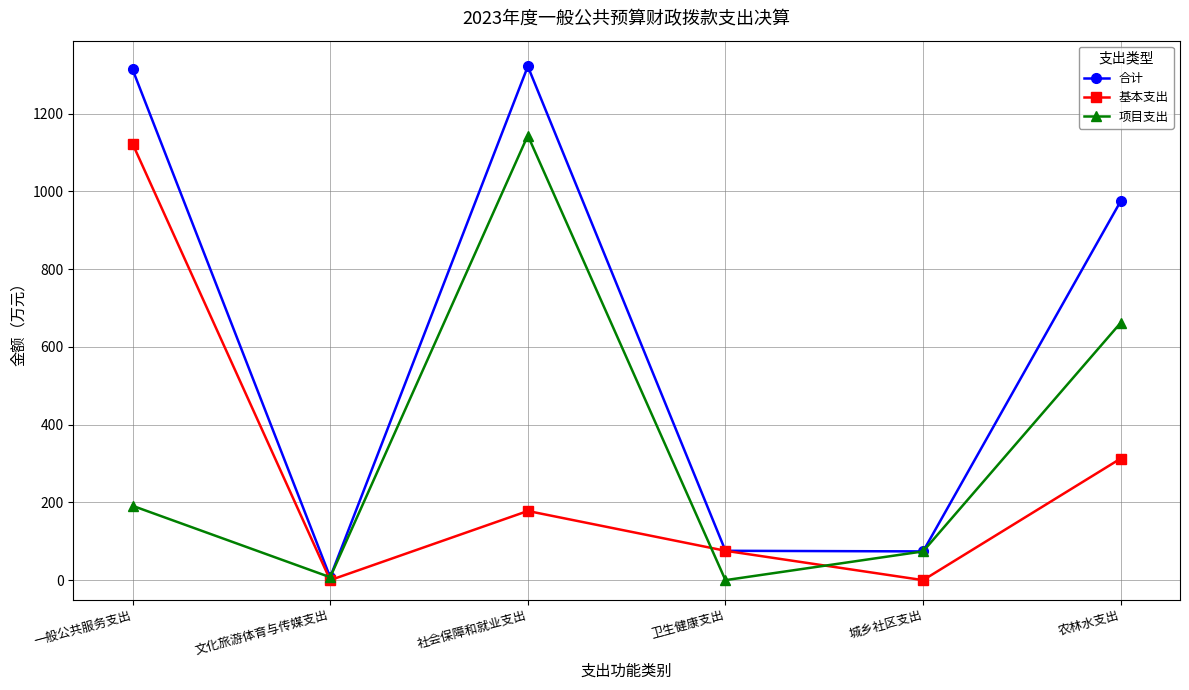

At which category does 基本支出 reach its first local valley?

文化旅游体育与传媒支出